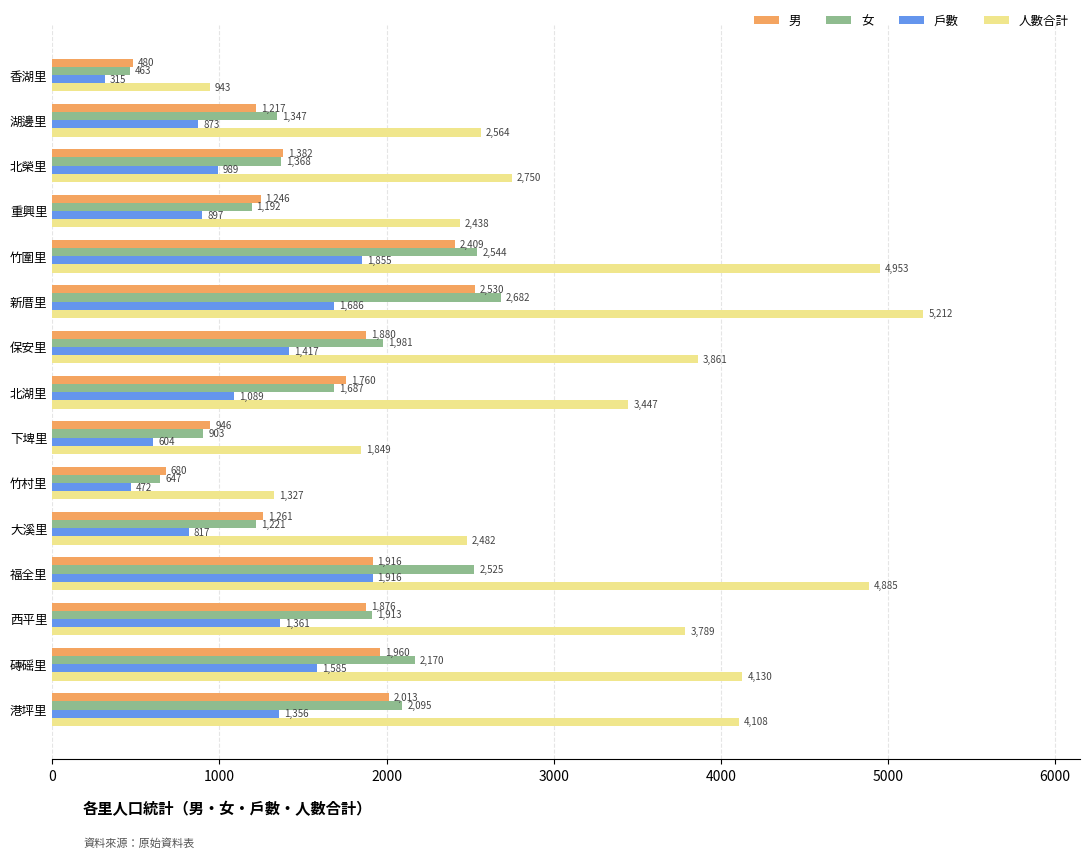

At which label is 戶數 closest to 1115?

北湖里